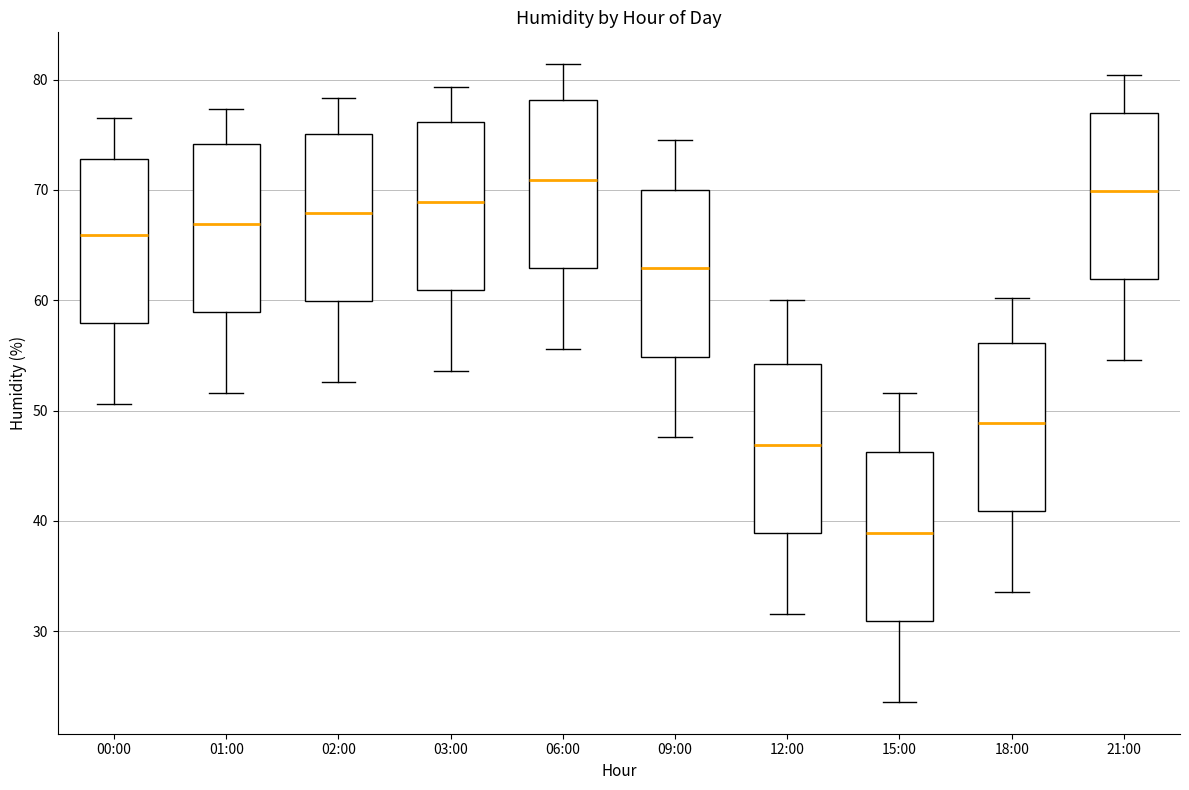

Reading left to right, transcribe this box plot: for each box, give where its median line is, the range the box spans, and where its two whiskers end, as read against the y-axis. The values are not printed on the chart, so give them approximately, as read against the axis.

00:00: median 66, box 58 to 73, whiskers 51 to 77
01:00: median 67, box 59 to 74, whiskers 52 to 77
02:00: median 68, box 60 to 75, whiskers 53 to 78
03:00: median 69, box 61 to 76, whiskers 54 to 79
06:00: median 71, box 63 to 78, whiskers 56 to 81
09:00: median 63, box 55 to 70, whiskers 48 to 75
12:00: median 47, box 39 to 54, whiskers 32 to 60
15:00: median 39, box 31 to 46, whiskers 24 to 52
18:00: median 49, box 41 to 56, whiskers 34 to 60
21:00: median 70, box 62 to 77, whiskers 55 to 80